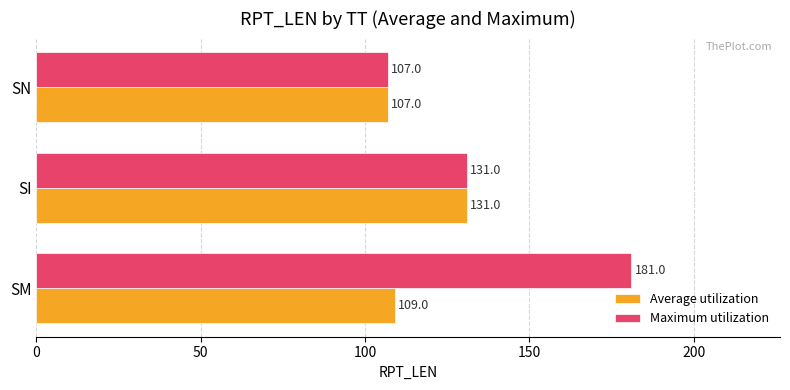

Which category has the lowest value in the Average utilization series?

SN